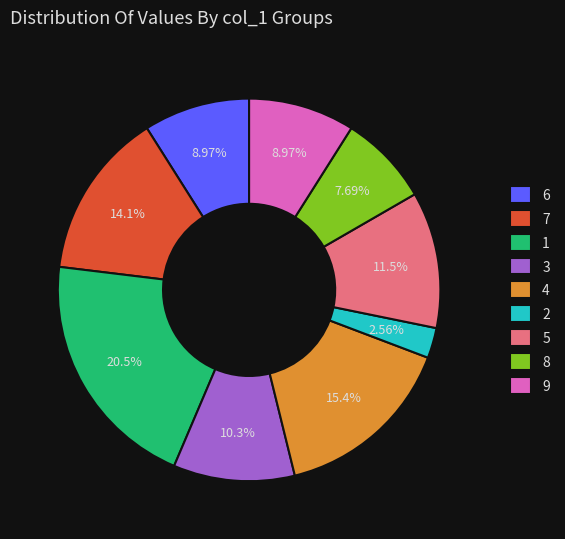

What percentage is the 7 slice, to the nearest percent?

14%